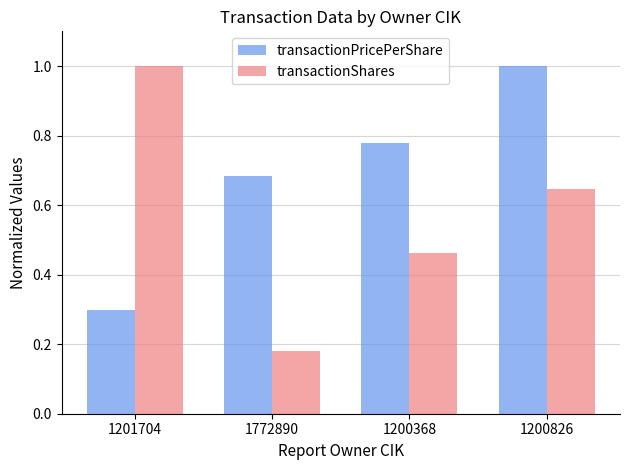

Between 1201704 and 1200826, which series saw the biggest shift?

transactionPricePerShare